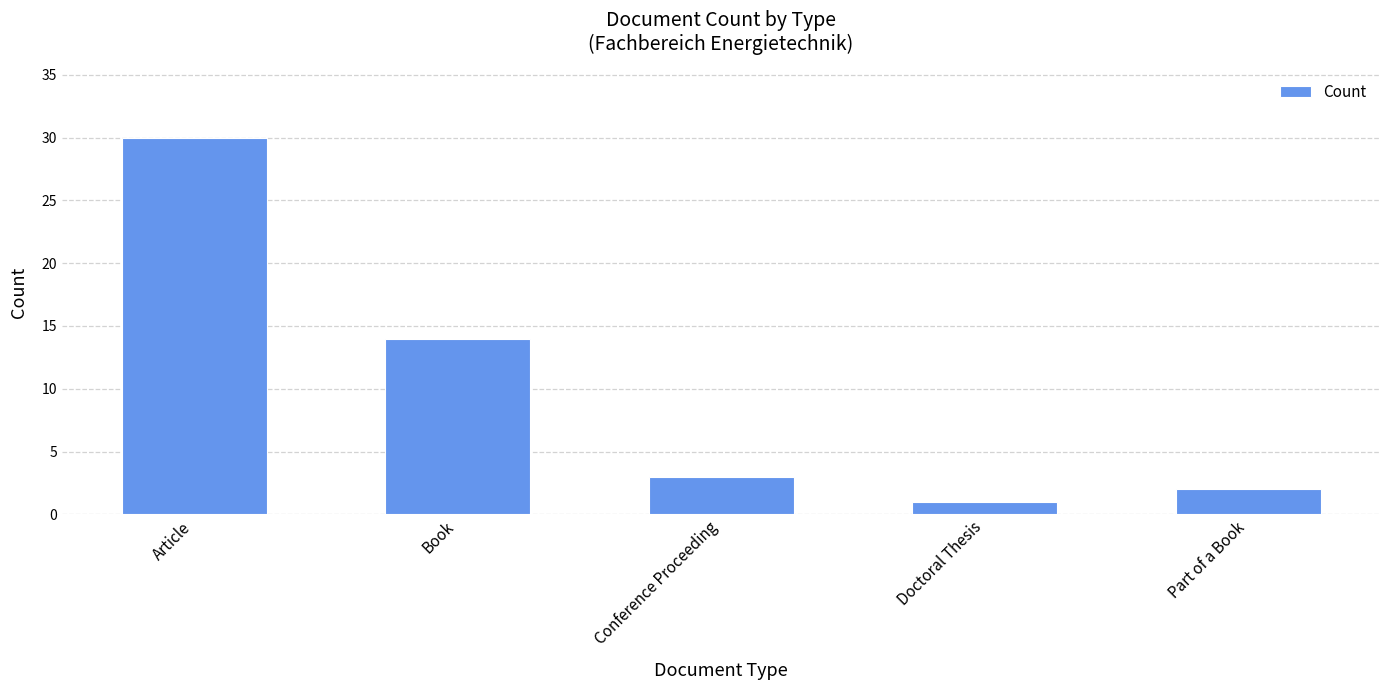

At which label is the value closest to 15?

Book